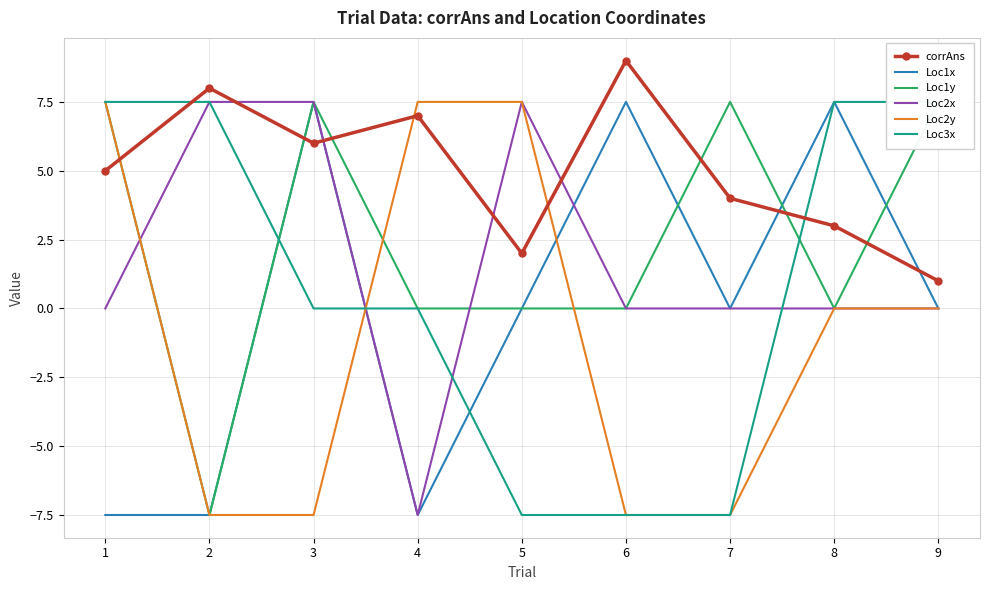

Which series changed the most between 2 and 4?

Loc2x